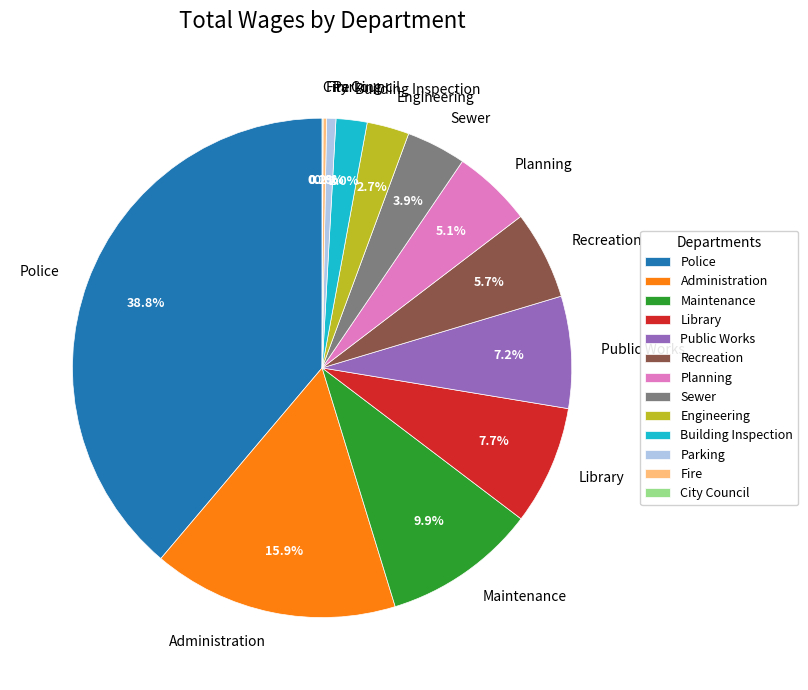

Combined, what portion of the pie is Library and Administration?

23.6%